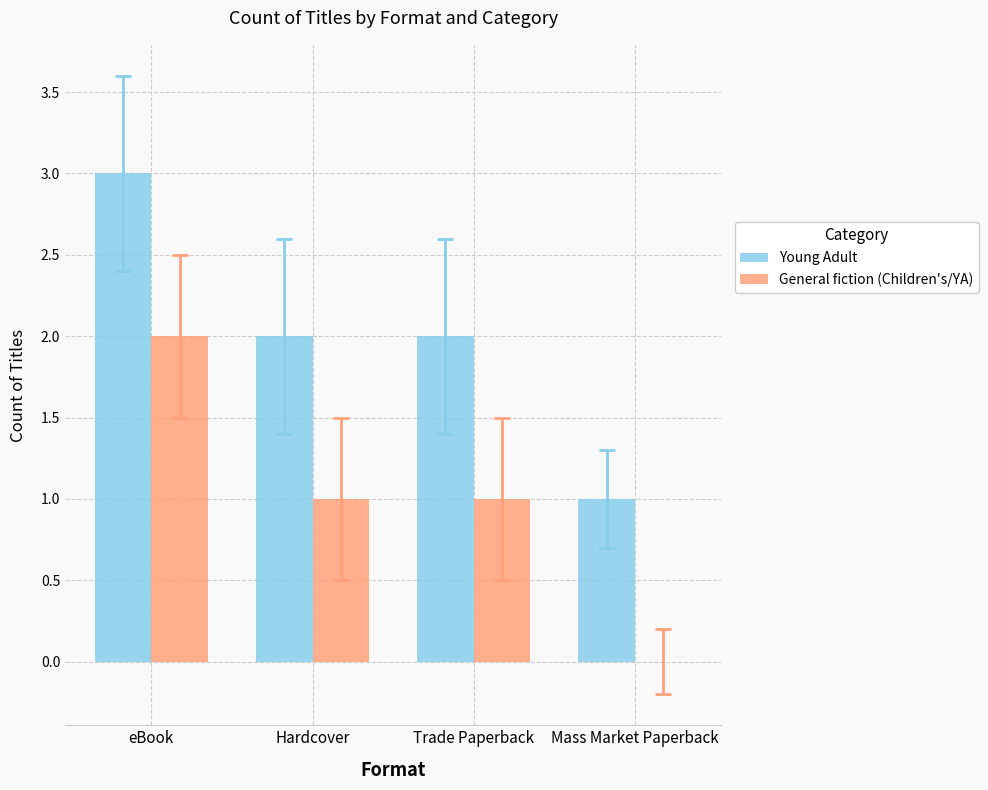

Is it true that Young Adult equals 2 at Trade Paperback?

True